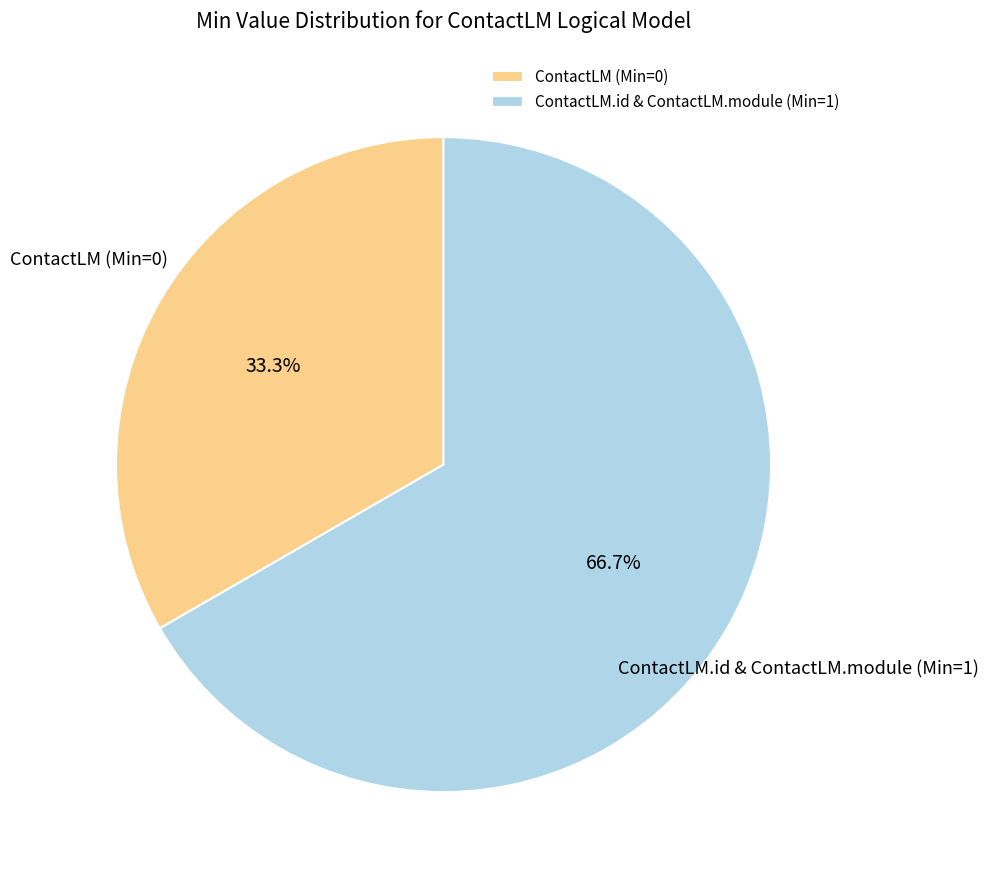

To the nearest percent, what is the difference between the largest and smallest slice percentages?

33%